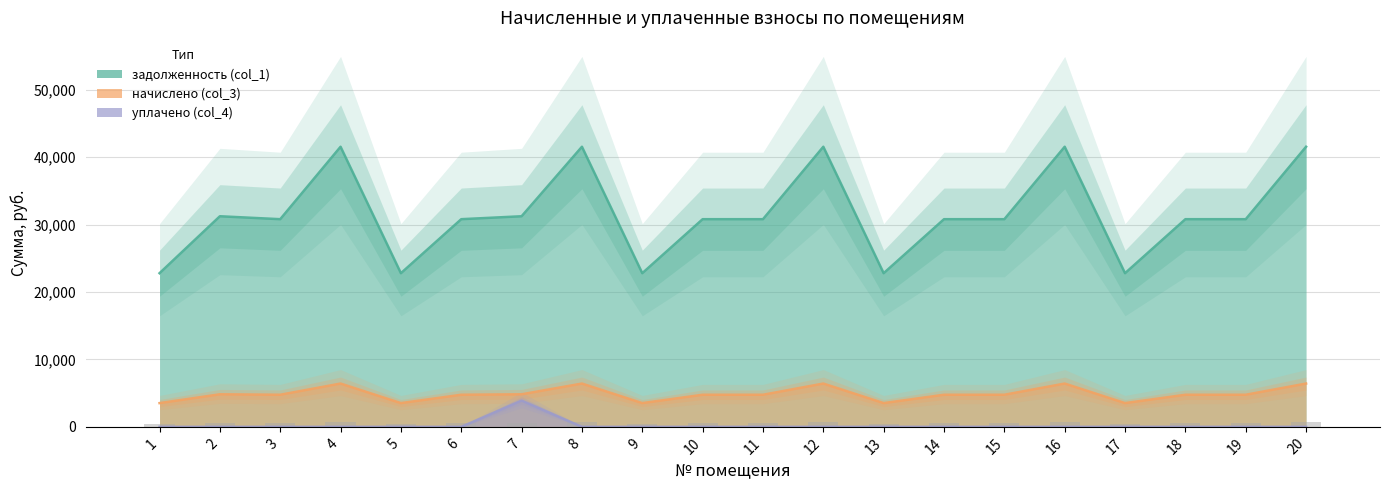

Rank the categories by начислено (col_3) value from highest to lowest.

4, 8, 12, 16, 20, 2, 7, 3, 6, 10, 11, 14, 15, 18, 19, 1, 5, 9, 13, 17